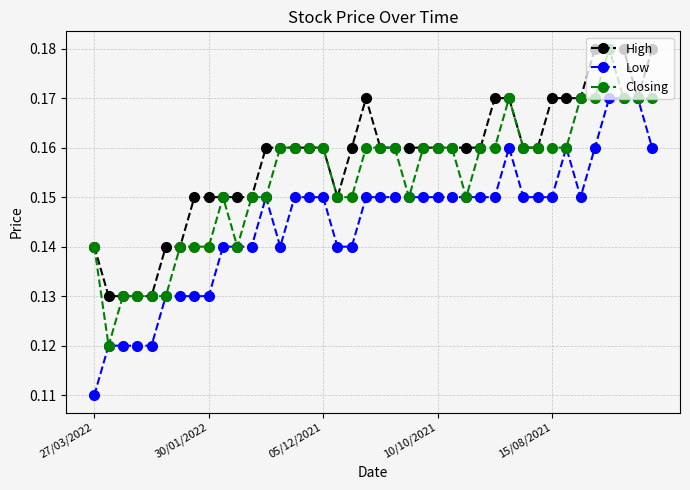

Count the High values in the range 0 to 1.

40